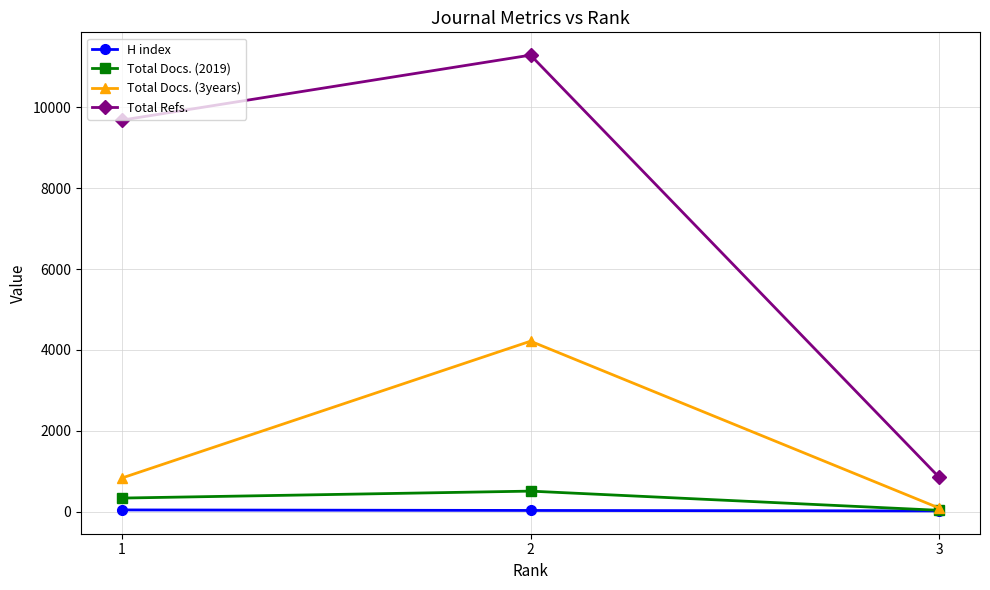

At which label is H index closest to 31?

2